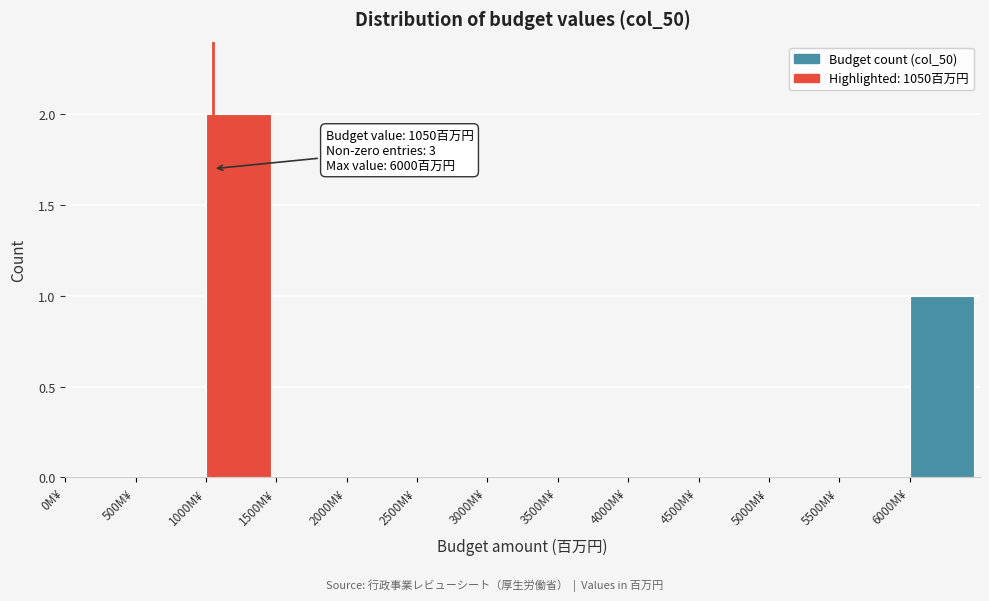

Over which range of the x-axis is the bar tallest?

1000 to 1500